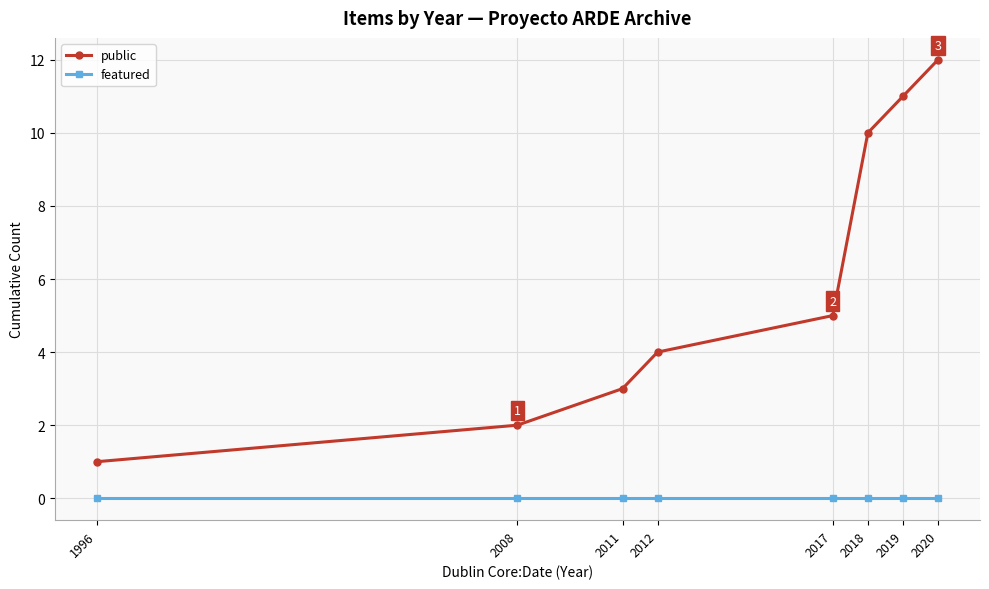

At which label does public reach its peak?

2020